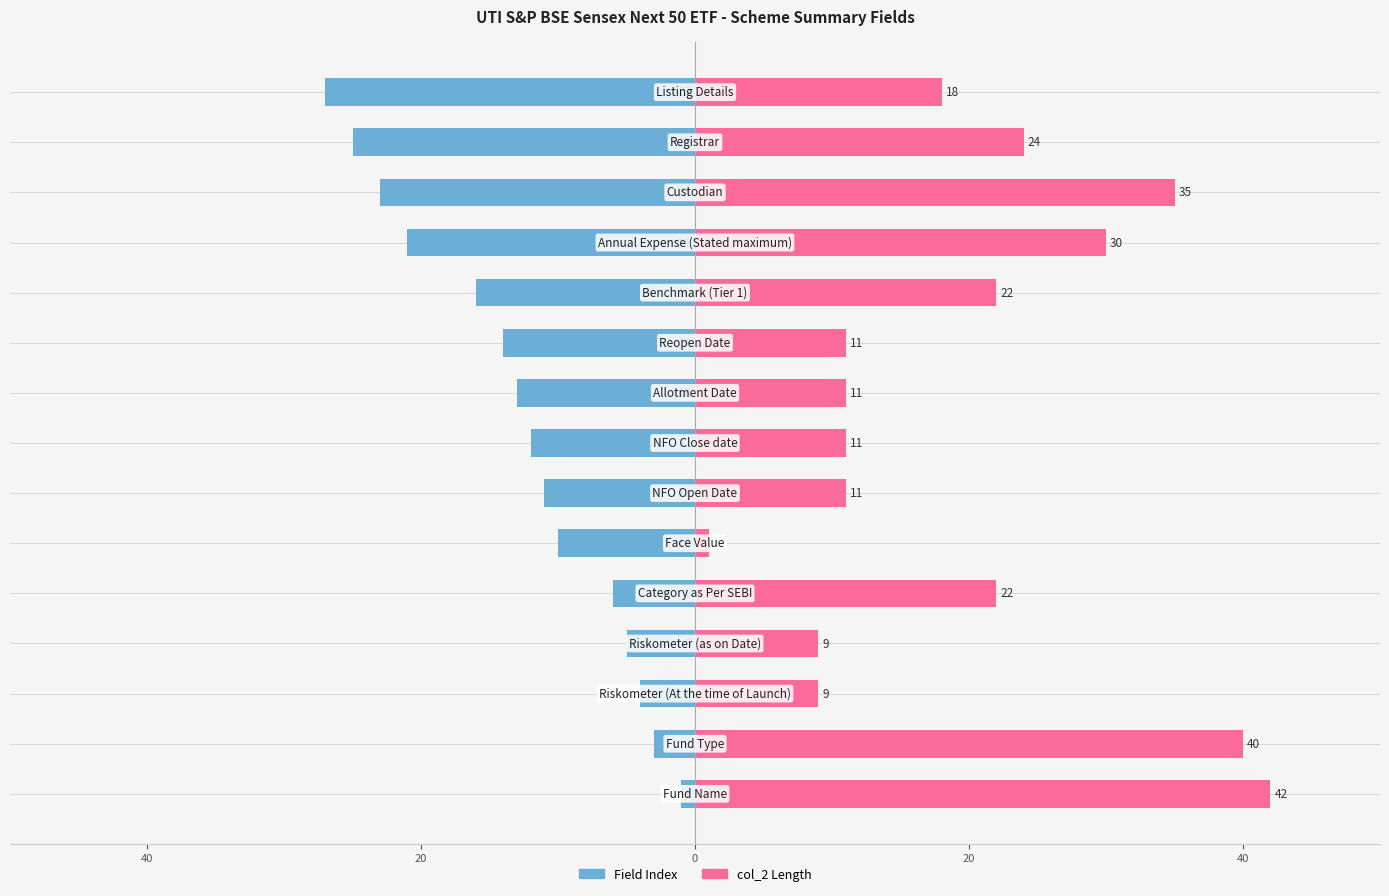

At how many categories does at least one series exceed 27?

4